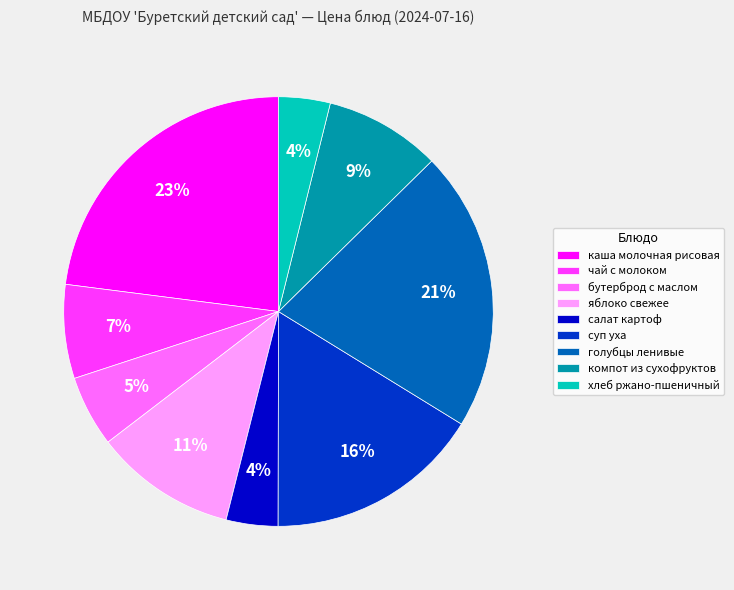

The компот из сухофруктов slice represents 9% of the pie. True or false?

True